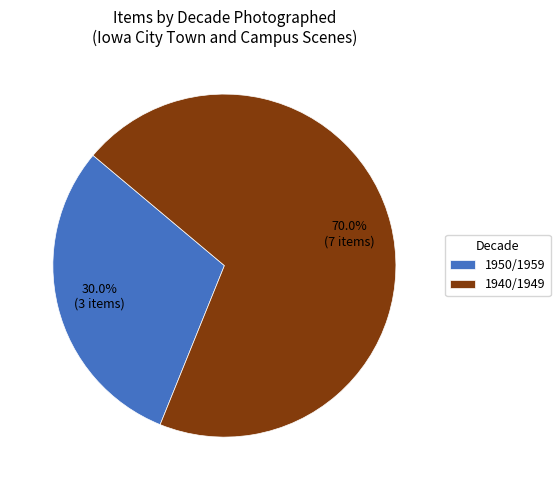

What percentage is the 1950/1959 slice, to the nearest percent?

30%